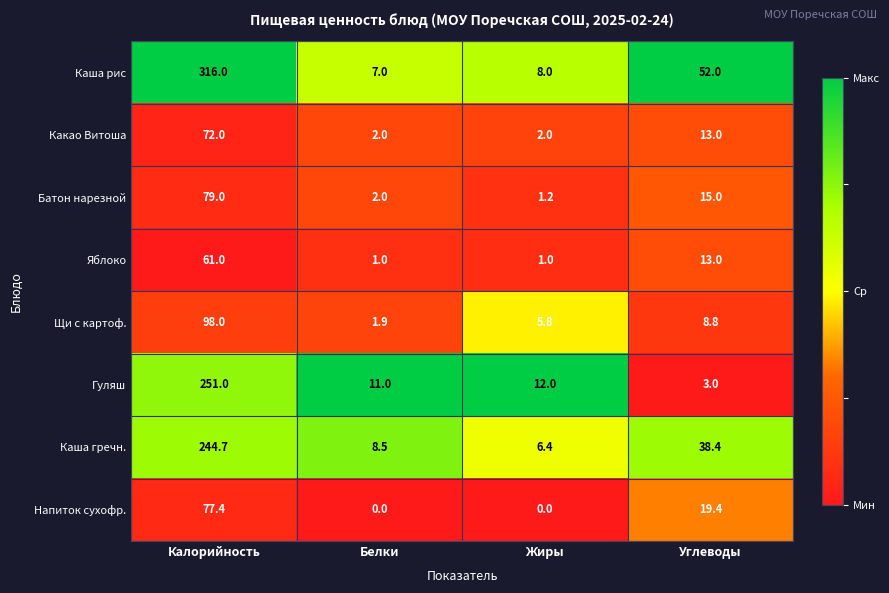

Which series changed the most between Калорийность and Белки?

Каша рис